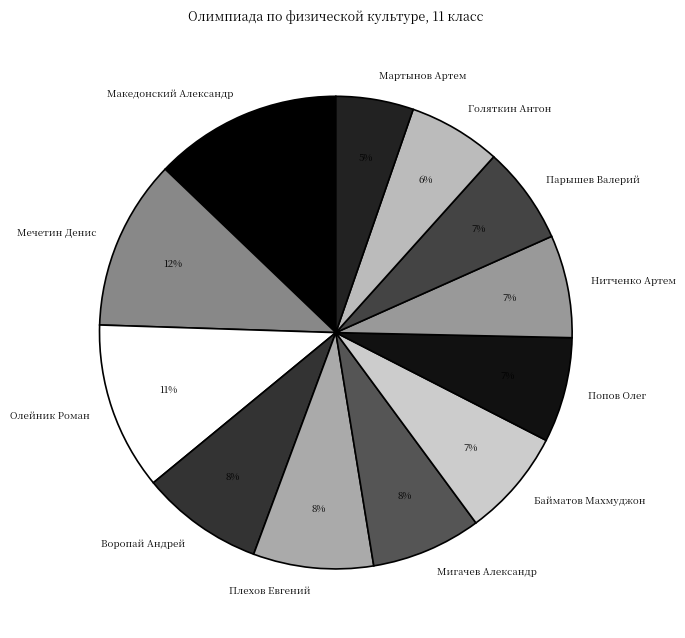

To the nearest percent, what is the difference between the largest and smallest slice percentages?

8%